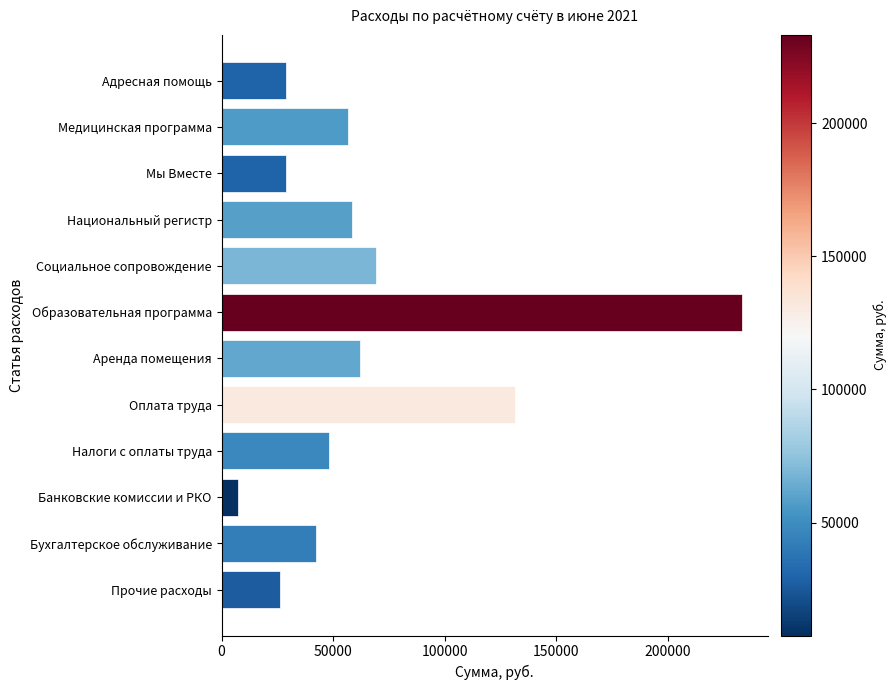

What is the difference between the maximum and minimum values?

225558.6